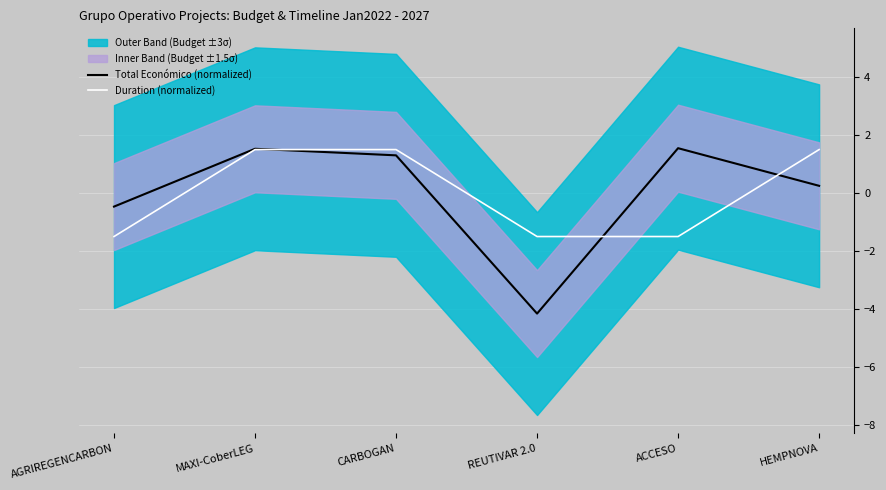

In Total Económico (normalized), how many points are higher than both neighbors (excluding endpoints)?

2